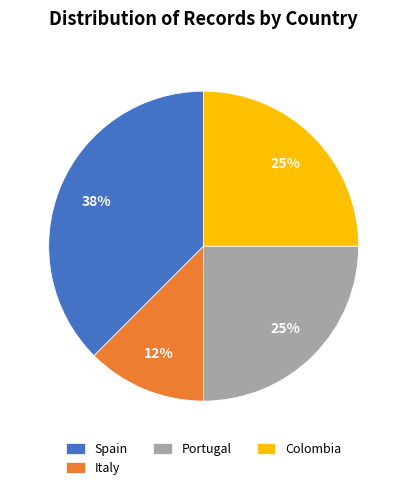

How many segments does this pie chart have?

4